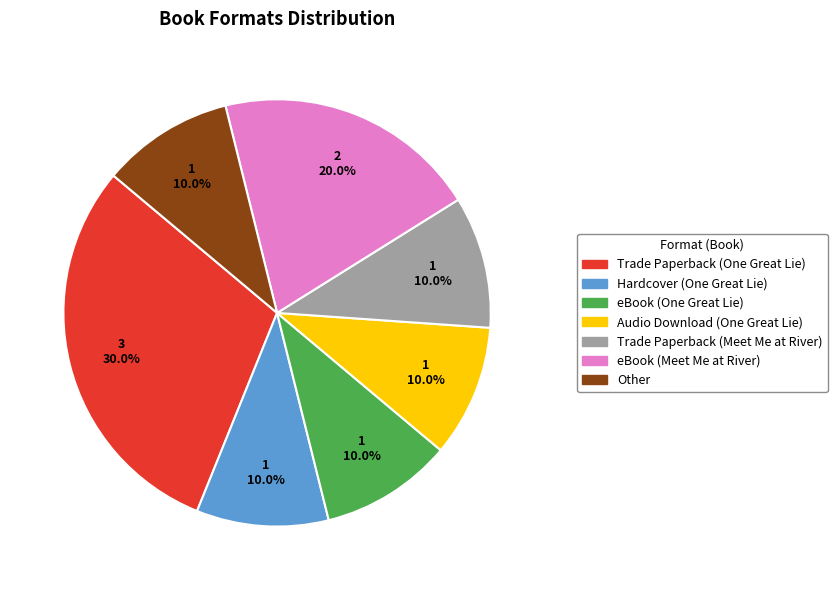

Which has a higher value, Trade Paperback (One Great Lie) or Trade Paperback (Meet Me at River)?

Trade Paperback (One Great Lie)